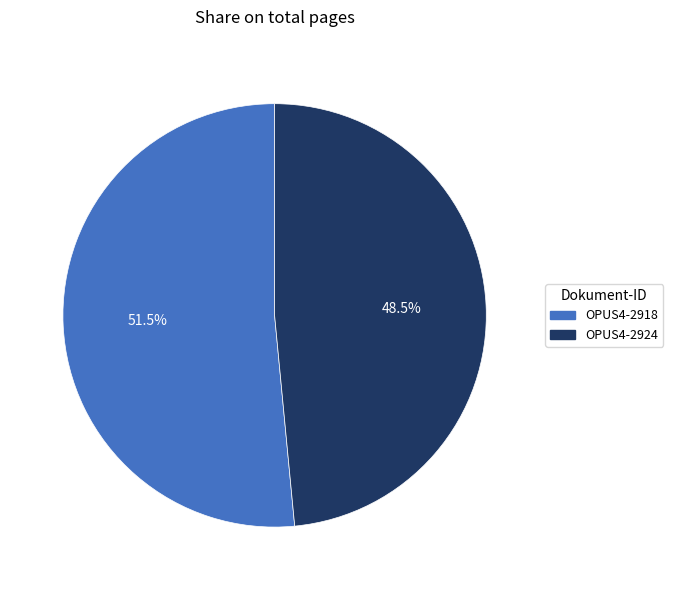

True or false: OPUS4-2918 accounts for 66% of the total.

False